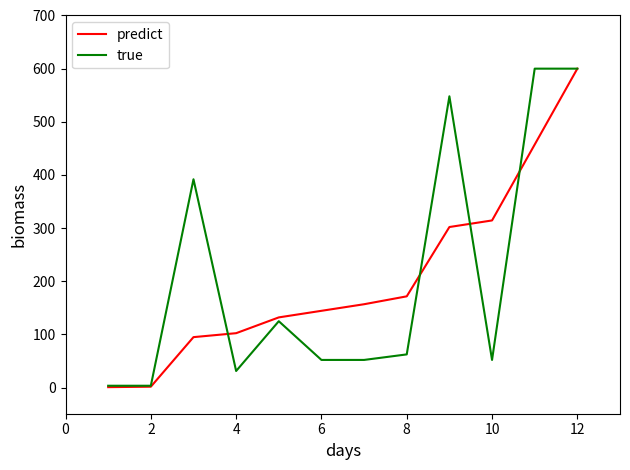

What is the greatest value displayed?

600.0